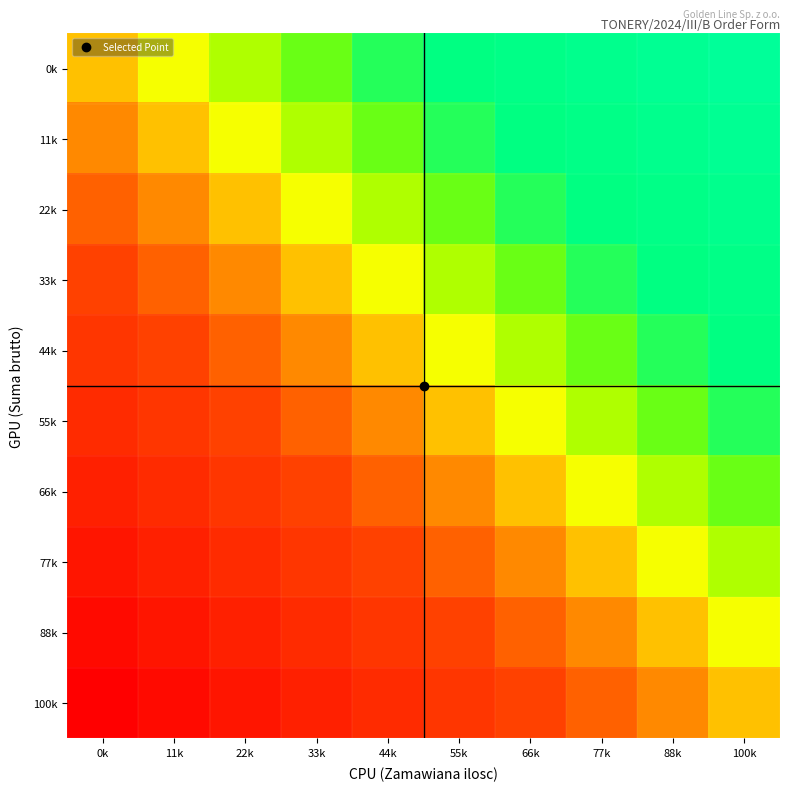

Reading right to left, transcribe all the data shown in this chart.

0k: 100k=1.0	88k=0.9	77k=0.9	66k=0.8	55k=0.8	44k=0.7	33k=0.7	22k=0.6	11k=0.6	0k=0.5
11k: 100k=0.9	88k=0.9	77k=0.8	66k=0.8	55k=0.7	44k=0.7	33k=0.6	22k=0.6	11k=0.5	0k=0.4
22k: 100k=0.9	88k=0.8	77k=0.8	66k=0.7	55k=0.7	44k=0.6	33k=0.6	22k=0.5	11k=0.4	0k=0.4
33k: 100k=0.8	88k=0.8	77k=0.7	66k=0.7	55k=0.6	44k=0.6	33k=0.5	22k=0.4	11k=0.4	0k=0.3
44k: 100k=0.8	88k=0.7	77k=0.7	66k=0.6	55k=0.6	44k=0.5	33k=0.4	22k=0.4	11k=0.3	0k=0.3
55k: 100k=0.7	88k=0.7	77k=0.6	66k=0.6	55k=0.5	44k=0.4	33k=0.4	22k=0.3	11k=0.3	0k=0.2
66k: 100k=0.7	88k=0.6	77k=0.6	66k=0.5	55k=0.4	44k=0.4	33k=0.3	22k=0.3	11k=0.2	0k=0.2
77k: 100k=0.6	88k=0.6	77k=0.5	66k=0.4	55k=0.4	44k=0.3	33k=0.3	22k=0.2	11k=0.2	0k=0.1
88k: 100k=0.6	88k=0.5	77k=0.4	66k=0.4	55k=0.3	44k=0.3	33k=0.2	22k=0.2	11k=0.1	0k=0.1
100k: 100k=0.5	88k=0.4	77k=0.4	66k=0.3	55k=0.3	44k=0.2	33k=0.2	22k=0.1	11k=0.1	0k=0.0